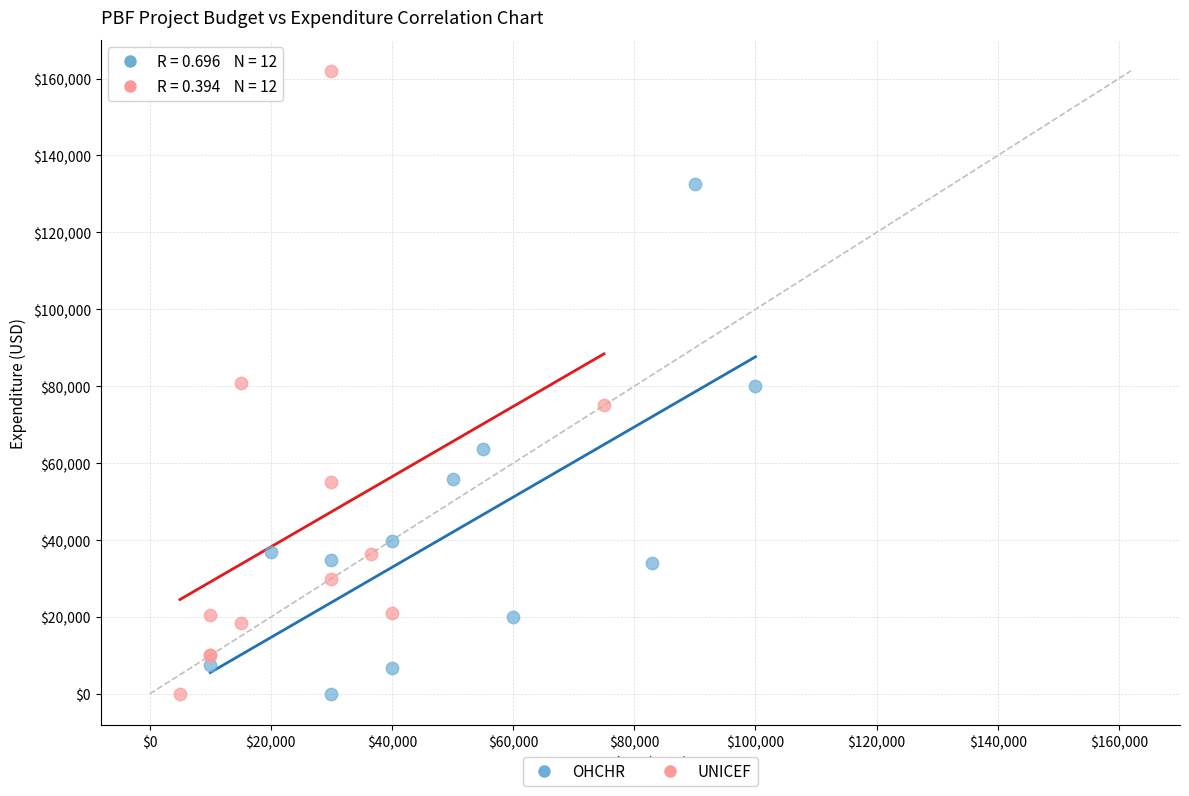

Which series contains the highest Y value?

UNICEF